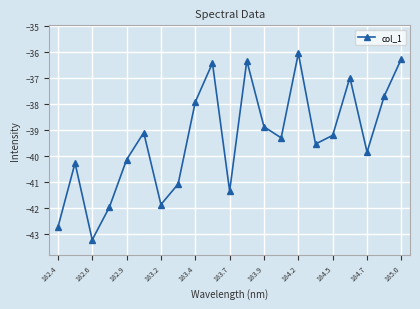

True or false: there are more than 2 points higher than both neighbors.

True